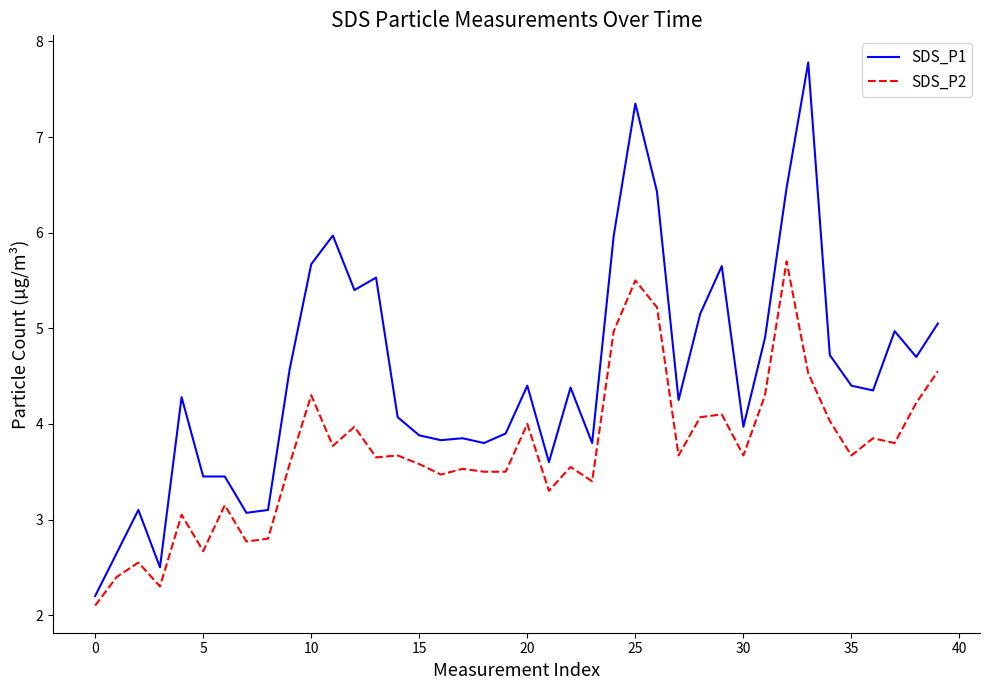

What is the smallest value displayed?

2.1